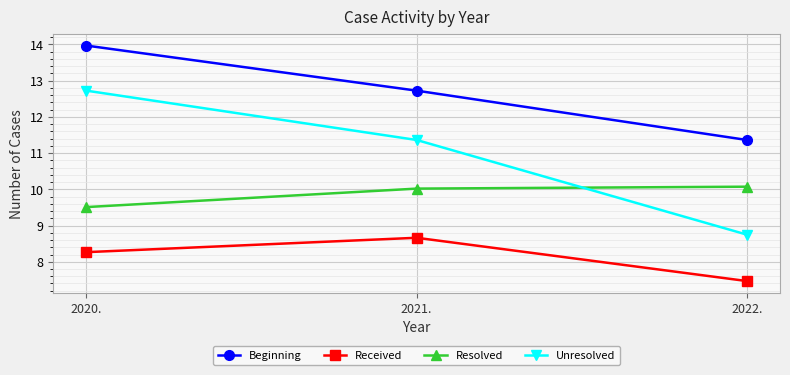

True or false: Resolved has a value of 10.0 at 2021..

True